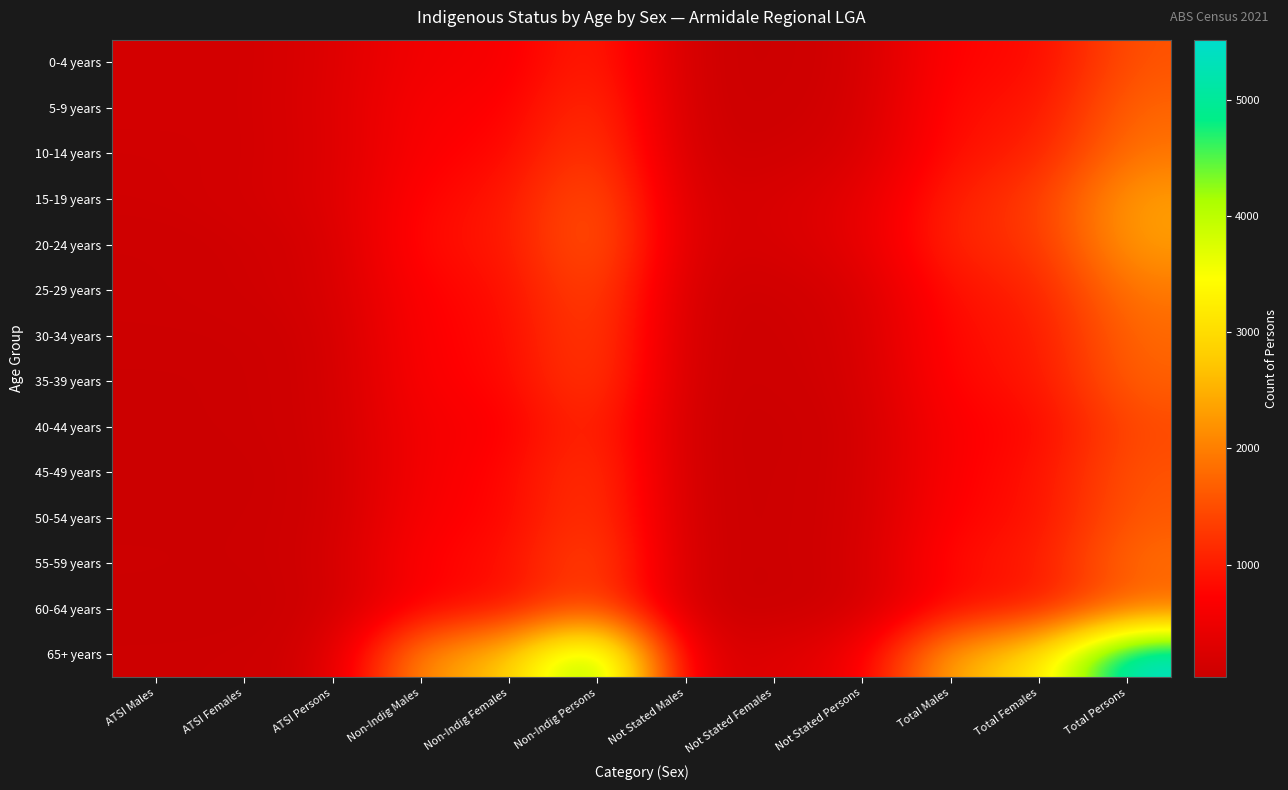

Rank the series at Non-Indig Males from highest to lowest value.

65+ years, 20-24 years, 15-19 years, 55-59 years, 25-29 years, 60-64 years, 30-34 years, 35-39 years, 10-14 years, 50-54 years, 5-9 years, 40-44 years, 45-49 years, 0-4 years